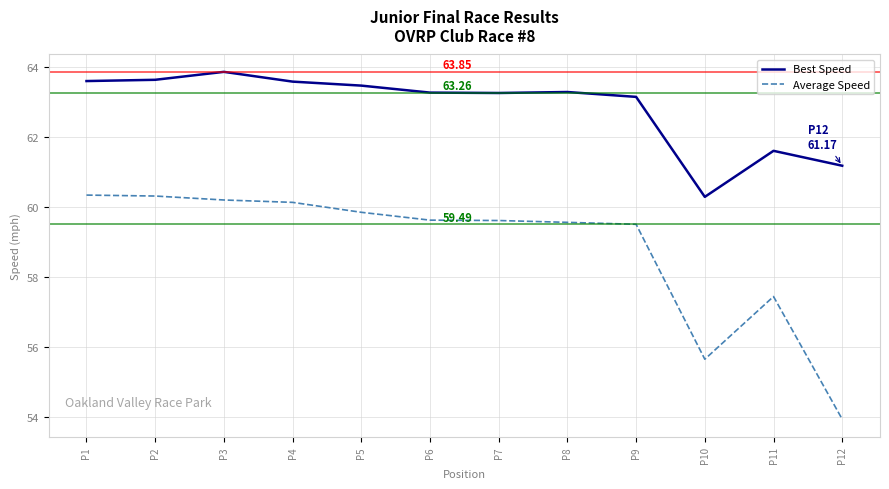

What value does the Best Speed series have at P10?

60.3